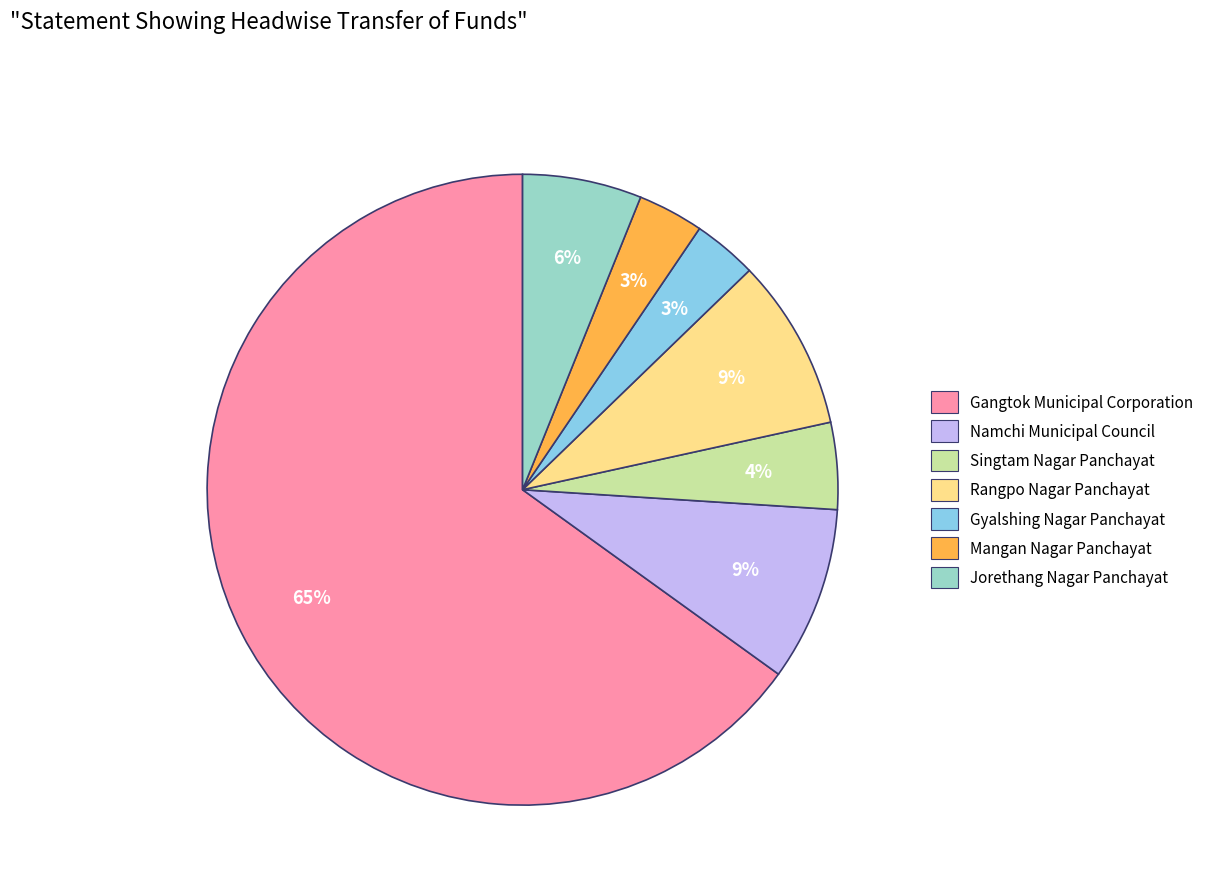

Is there a majority slice in this chart?

Yes